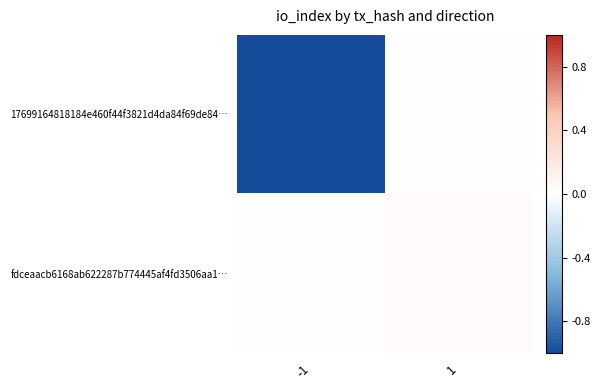

What is the total value across all series at -1?

-1.0